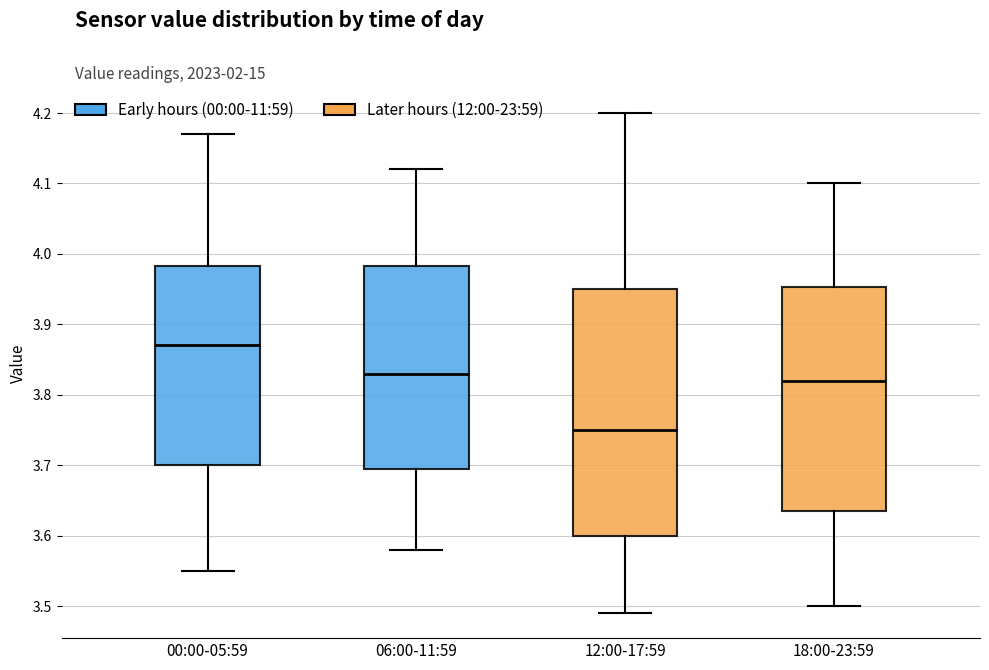

Reading left to right, read every box against the y-axis: the position of its median line, the range the box covers, and the ends of its whiskers. The values are not printed on the chart, so give them approximately, as read against the axis.

00:00-05:59: median 3.87, box 3.70 to 3.98, whiskers 3.55 to 4.17
06:00-11:59: median 3.83, box 3.70 to 3.98, whiskers 3.58 to 4.12
12:00-17:59: median 3.75, box 3.60 to 3.95, whiskers 3.49 to 4.20
18:00-23:59: median 3.82, box 3.64 to 3.95, whiskers 3.50 to 4.10